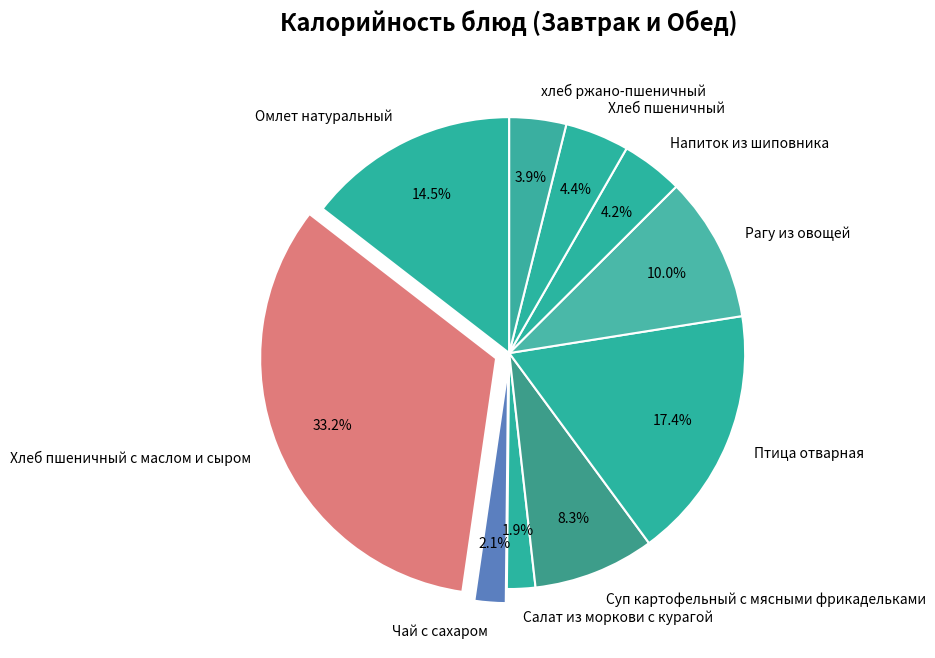

To the nearest percent, what is the combined percentage of хлеб ржано-пшеничный and Хлеб пшеничный?

8%